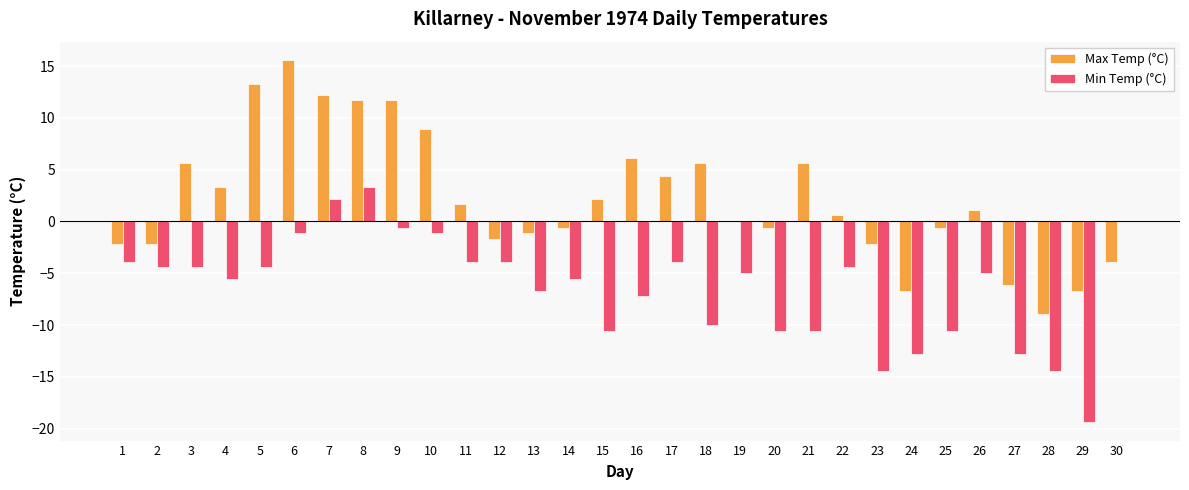

What is the total value across all series at 15?

-8.4